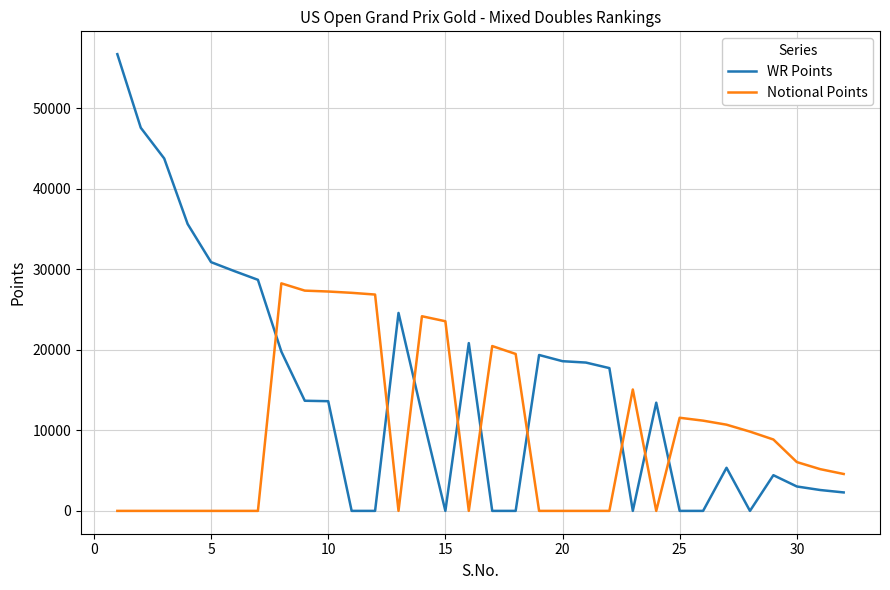

Rank the series by their average value, from highest to lowest.

WR Points, Notional Points